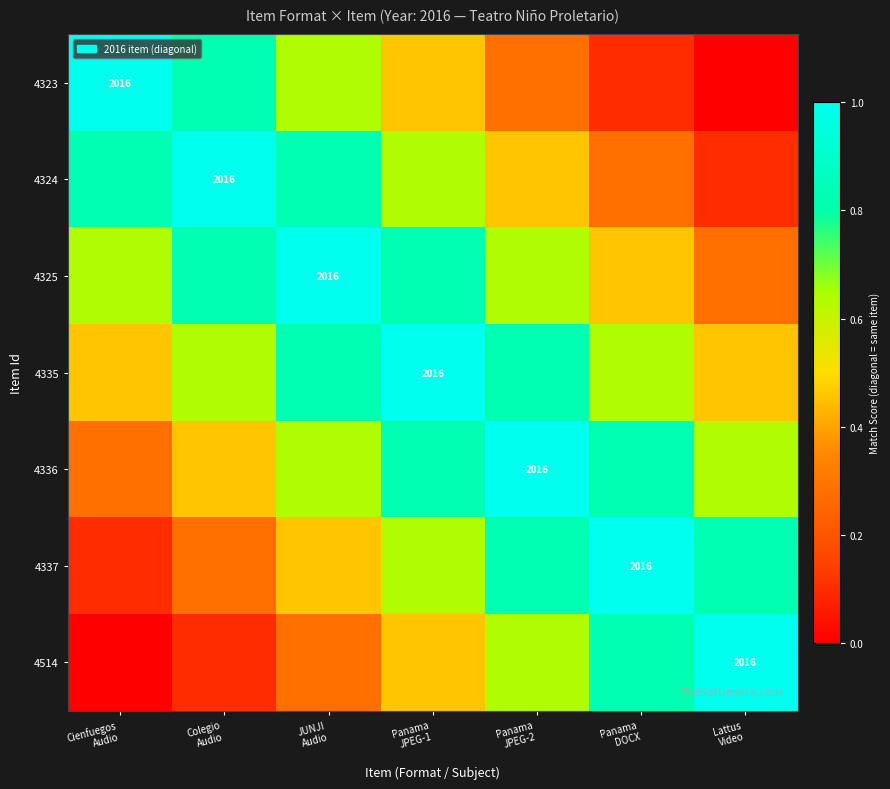

Which series has the largest total across all categories?

4335